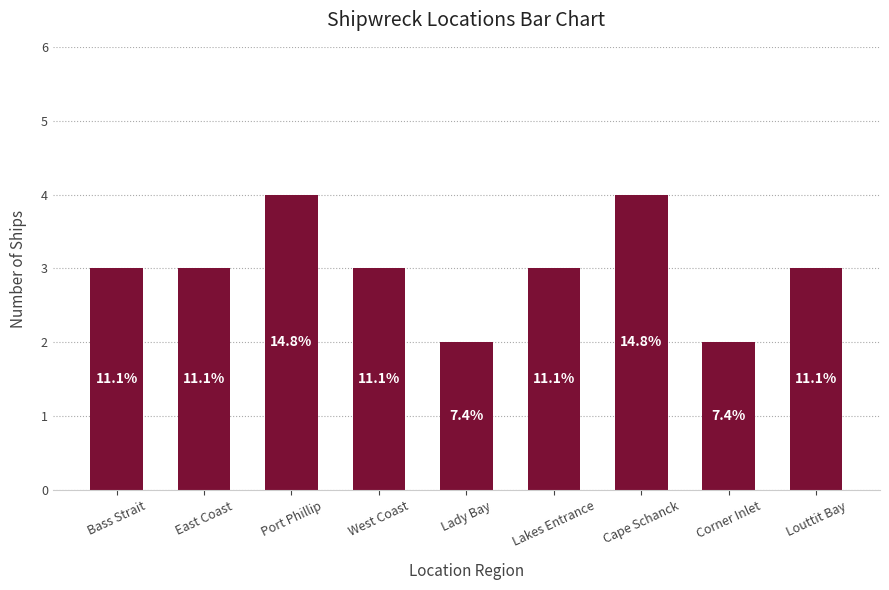

Reading left to right, transcribe all the data shown in this chart.

Bass Strait=3	East Coast=3	Port Phillip=4	West Coast=3	Lady Bay=2	Lakes Entrance=3	Cape Schanck=4	Corner Inlet=2	Louttit Bay=3